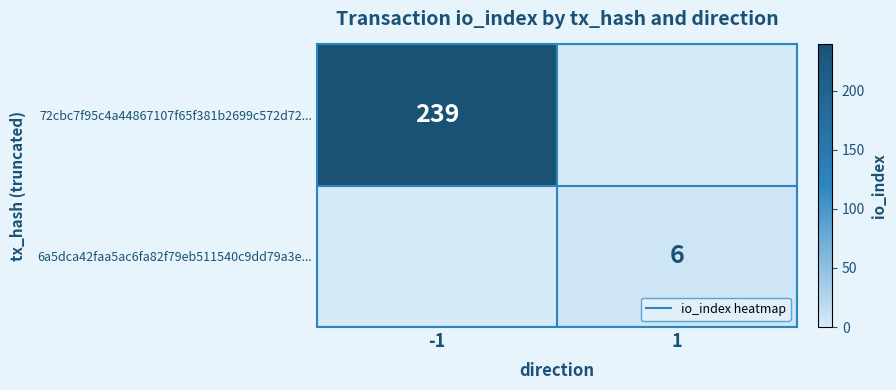

List the series in order of their peak value, lowest first.

6a5dca42faa5ac6fa82f79eb511540c9dd79a3e..., 72cbc7f95c4a44867107f65f381b2699c572d72...